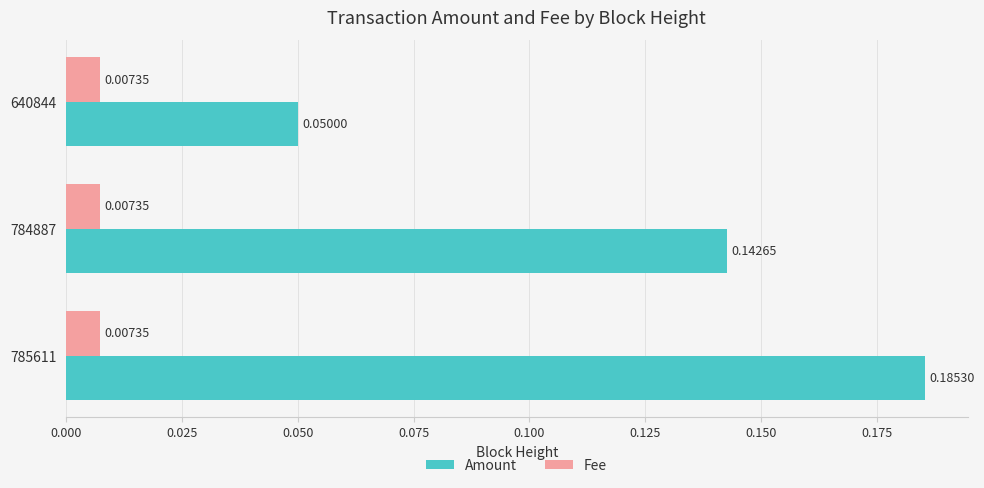

What are all the series names shown in the legend?

Amount, Fee